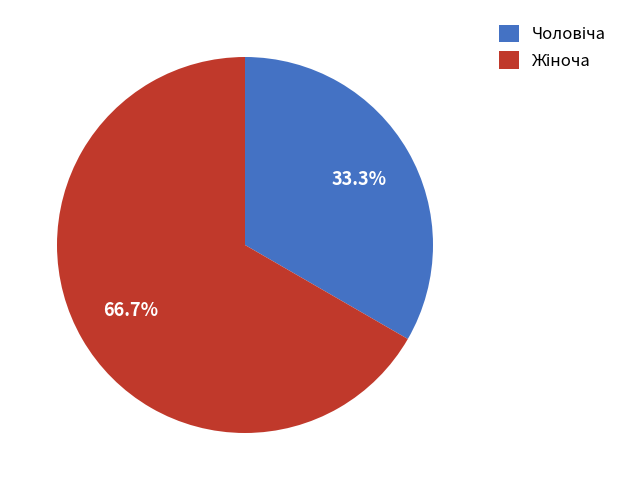

Does any single category account for the majority?

Yes